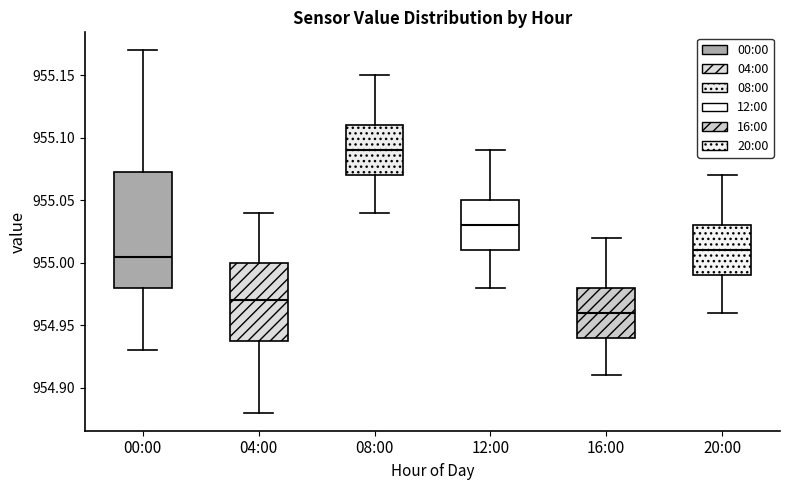

Which box's median line is the lowest?

16:00